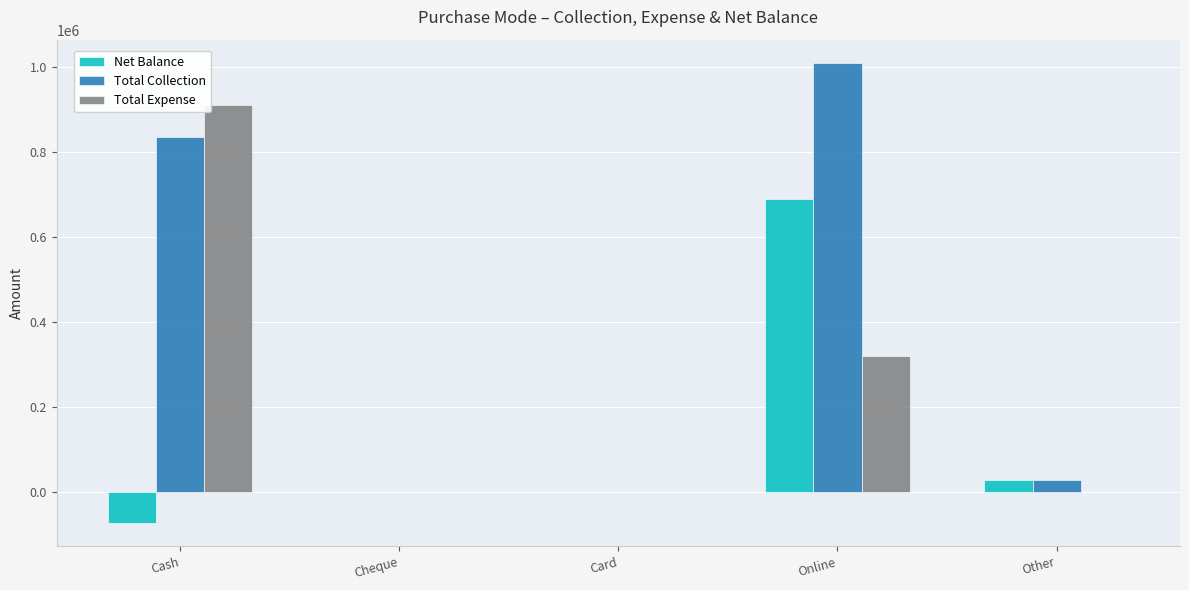

Which series has the largest total across all categories?

Total Collection